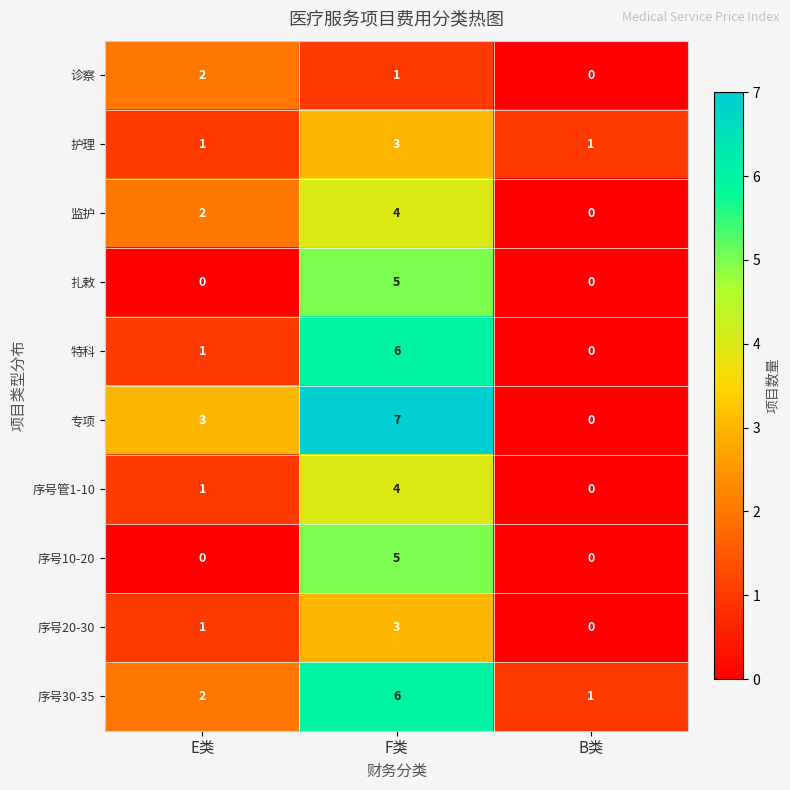

What is the spread (max minus min) of values at F类?

6